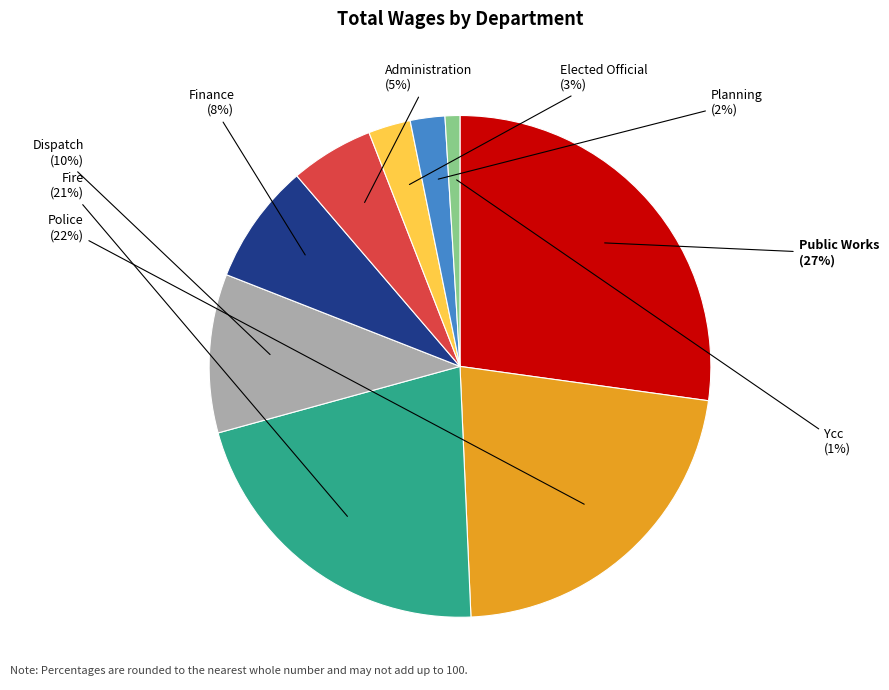

How many segments does this pie chart have?

9